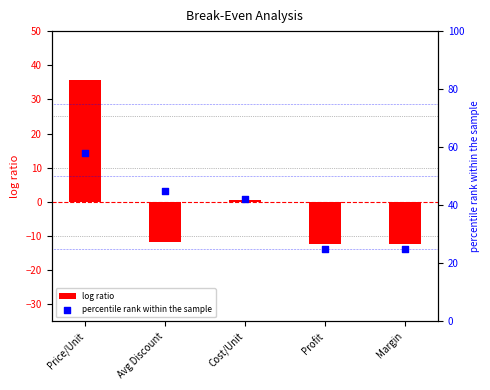

Which series has the largest Y range (max minus min)?

log ratio